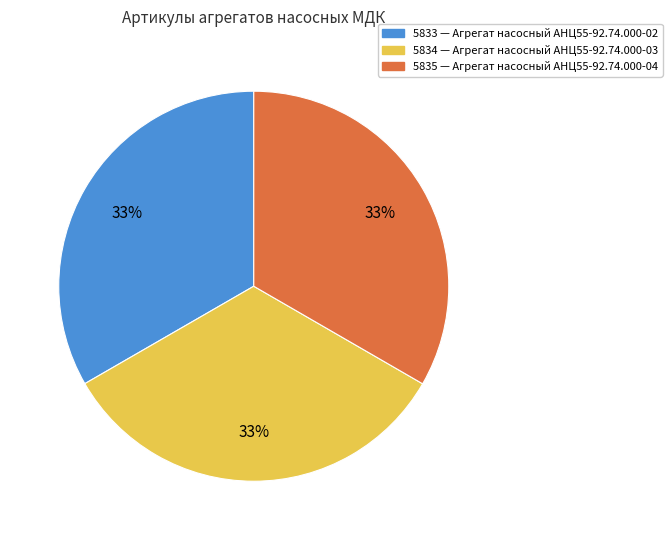

How many slices are in this pie chart?

3